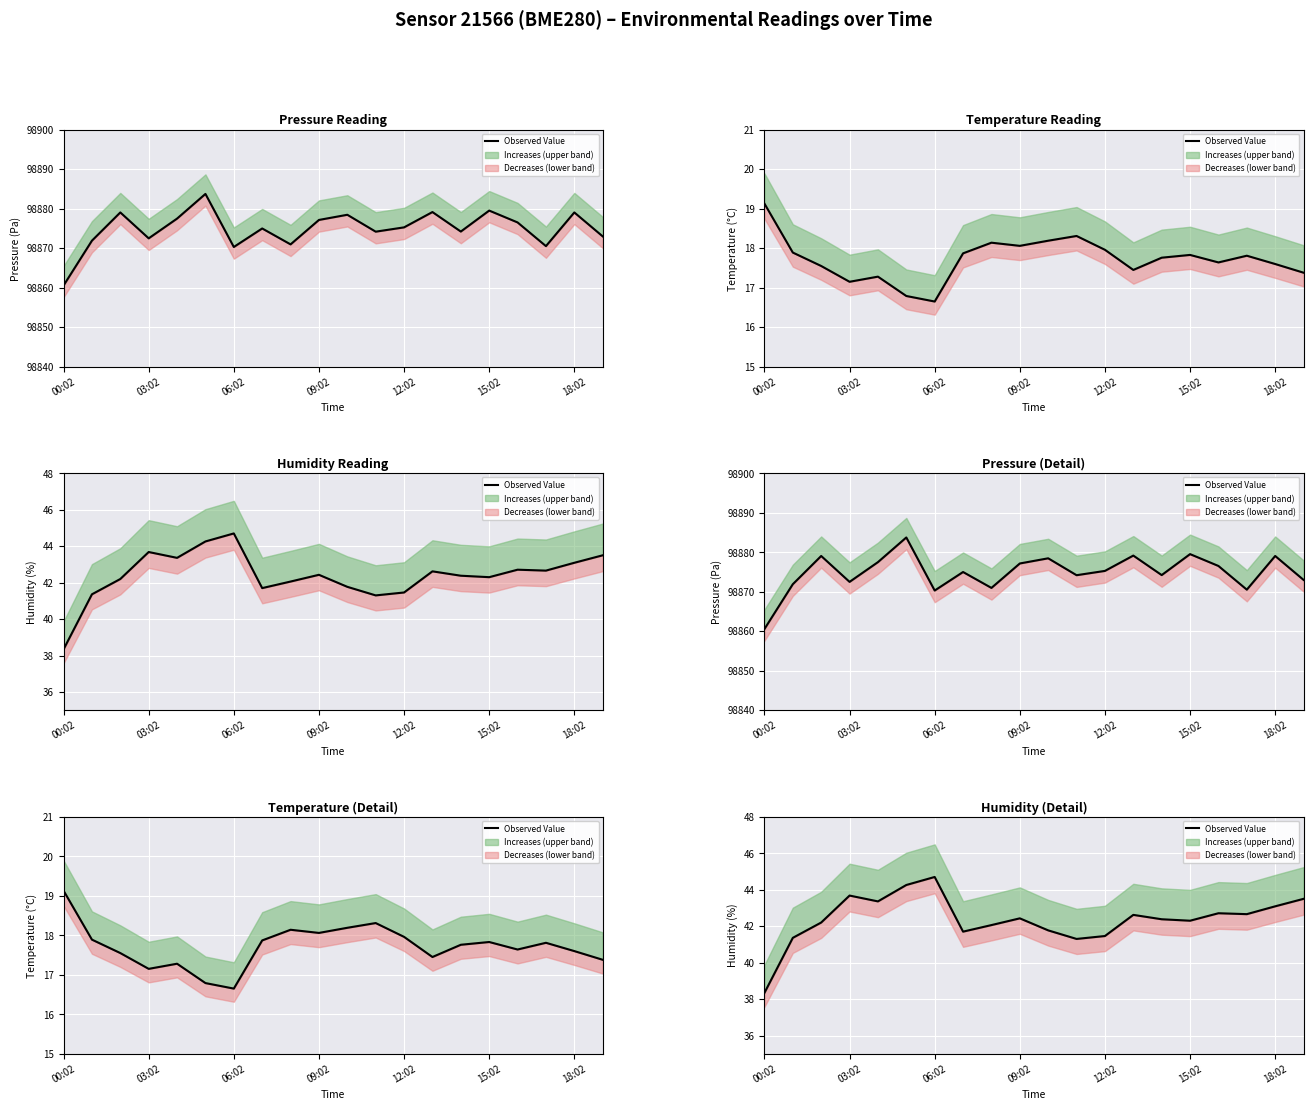

How many points are lower than both their immediate neighbors (excluding endpoints)?

5